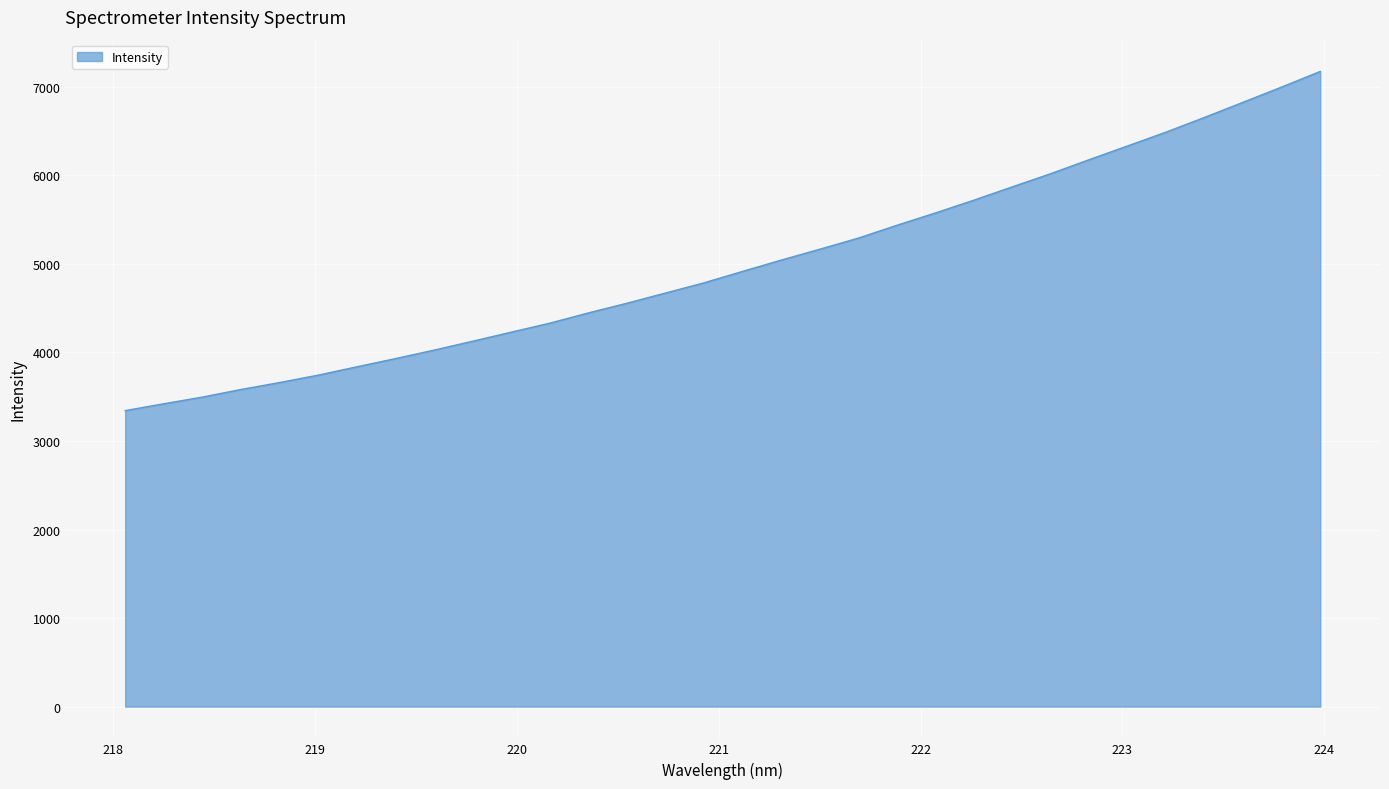

What is the minimum value shown in the chart?

3342.8